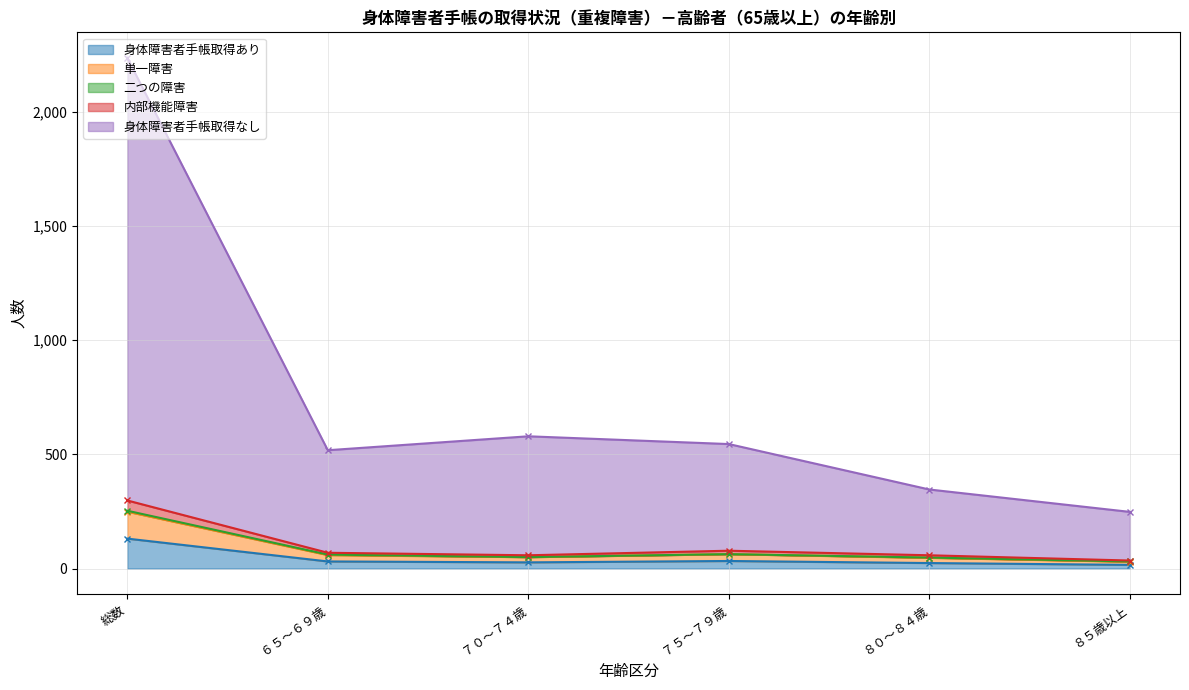

At which label is 身体障害者手帳取得なし closest to 1242?

７０～７４歳